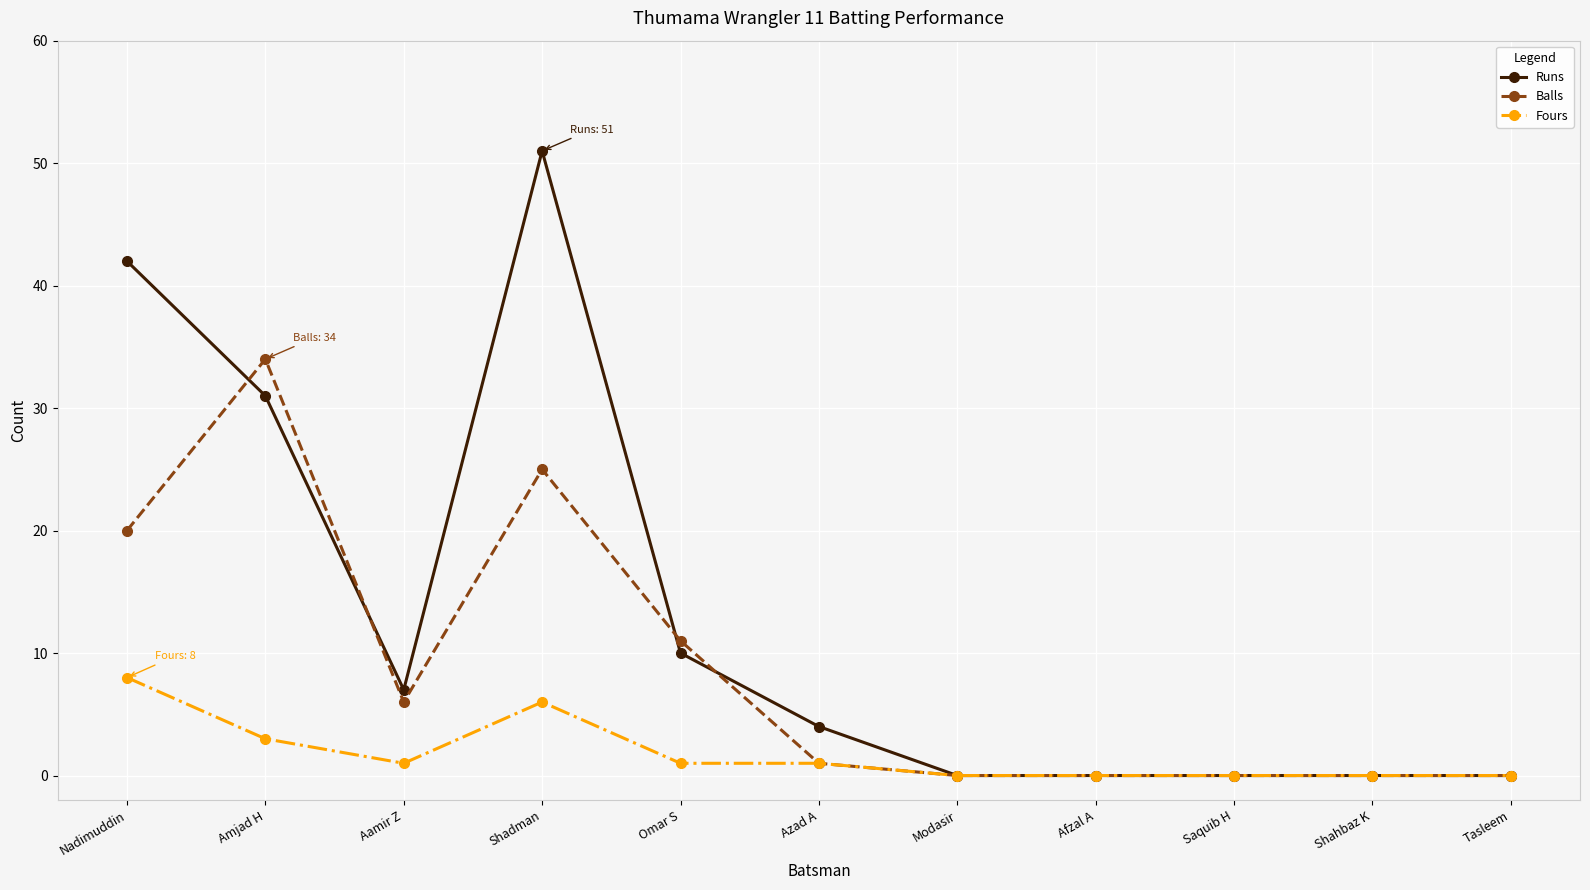

Which series has the largest total across all categories?

Runs